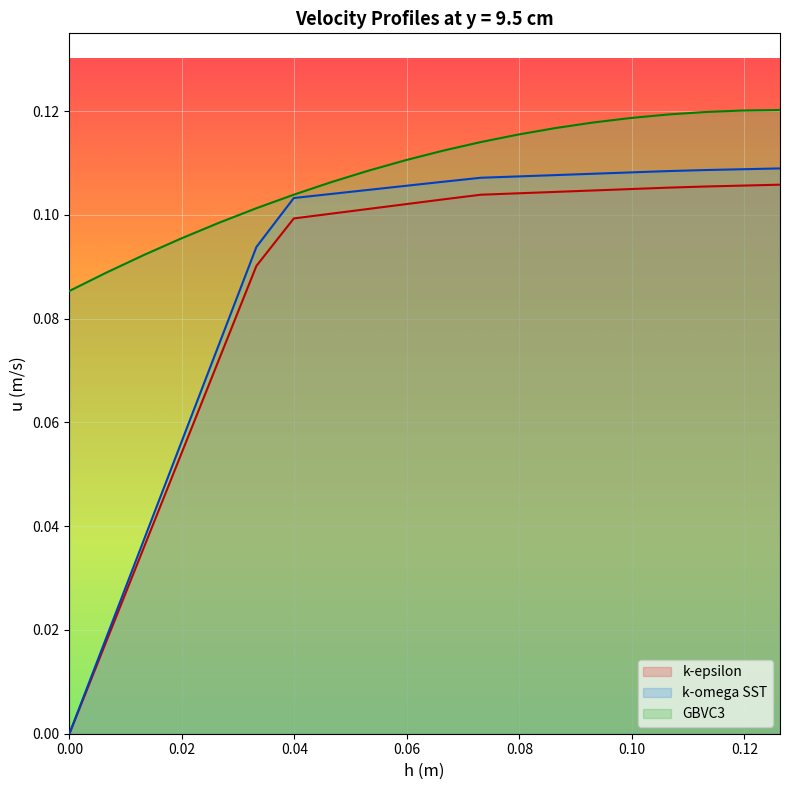

Which series has the largest total across all categories?

GBVC3